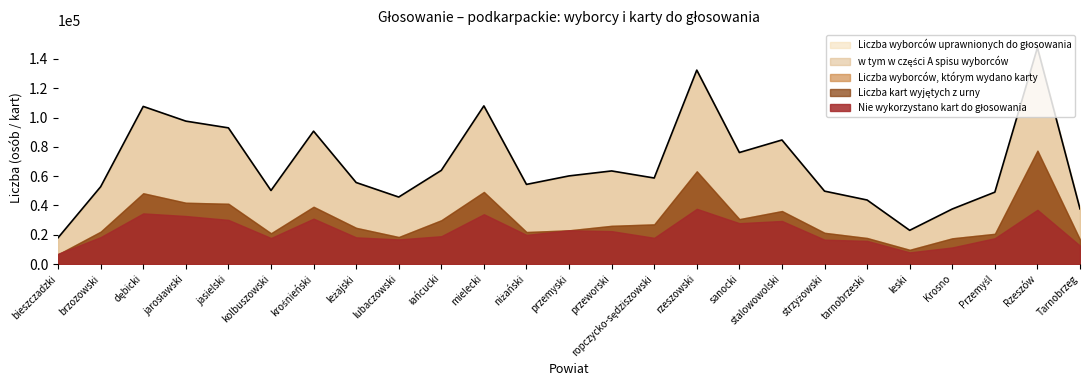

Between krośnieński and leski, which is larger?

krośnieński